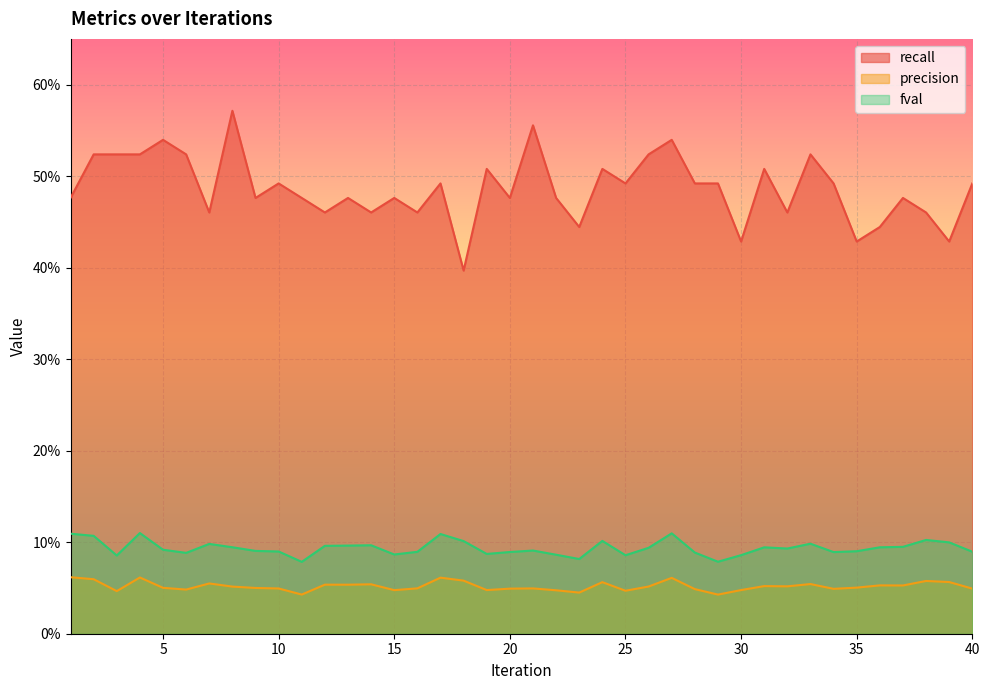

How many interior local valleys does the precision series have?

12